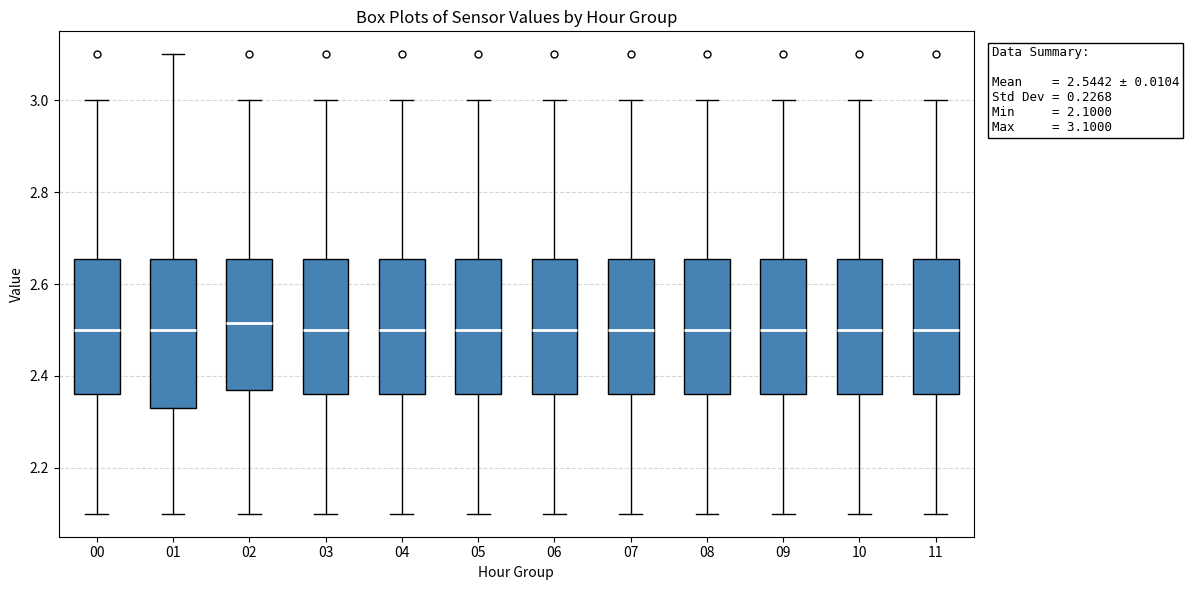

Which box is the tallest, from its lower edge to its upper edge?

01